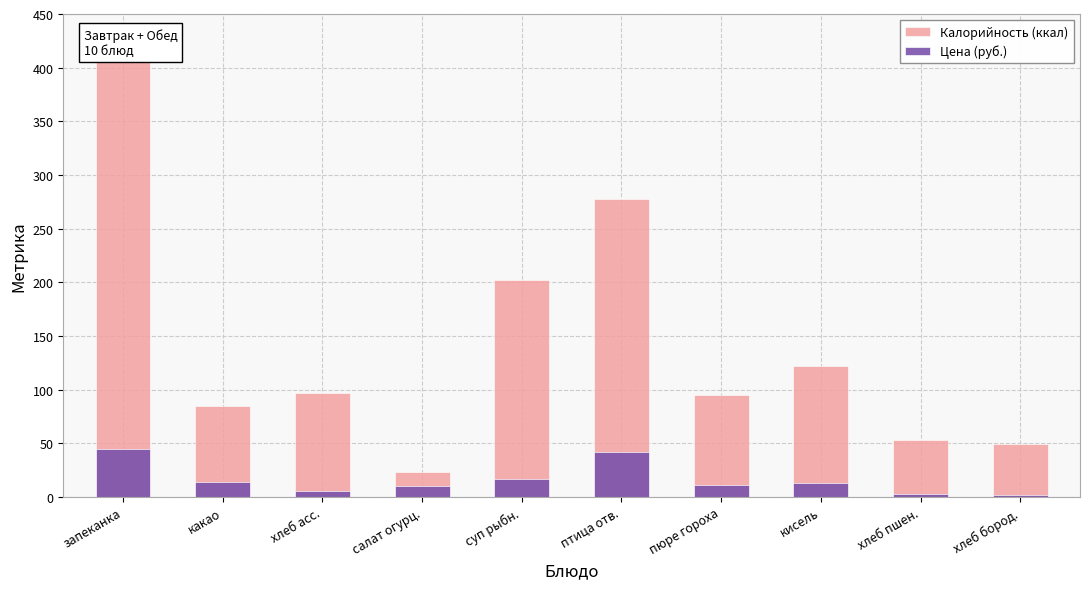

What is the difference between the Калорийность (ккал) values at птица отв. and салат огурц.?

255.0